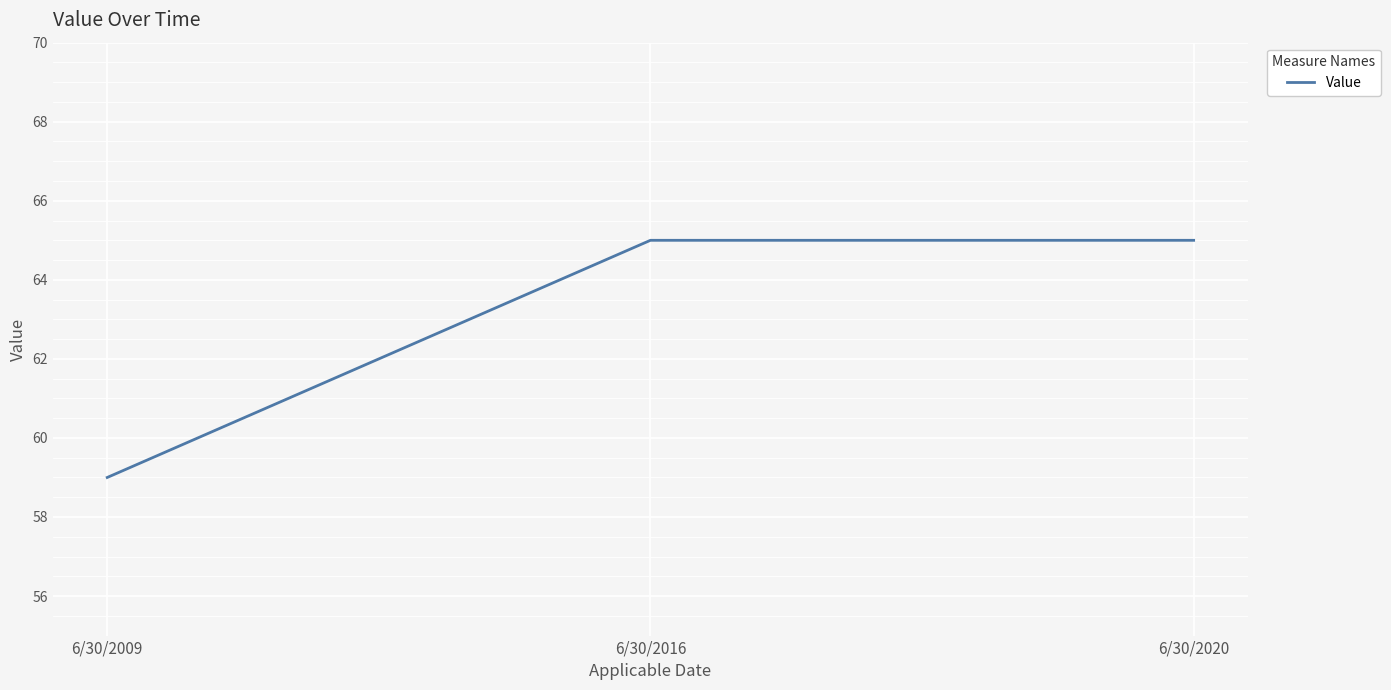

Which has a higher value, 6/30/2020 or 6/30/2009?

6/30/2020